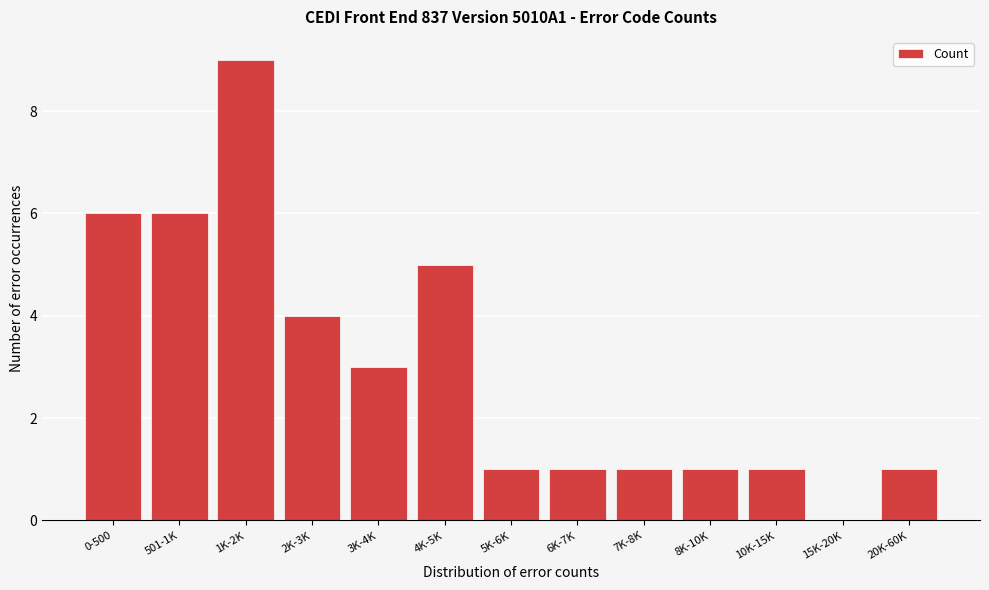

Reading left to right, list all the values displayed in this chart.

0-500=6	501-1K=6	1K-2K=9	2K-3K=4	3K-4K=3	4K-5K=5	5K-6K=1	6K-7K=1	7K-8K=1	8K-10K=1	10K-15K=1	15K-20K=0	20K-60K=1